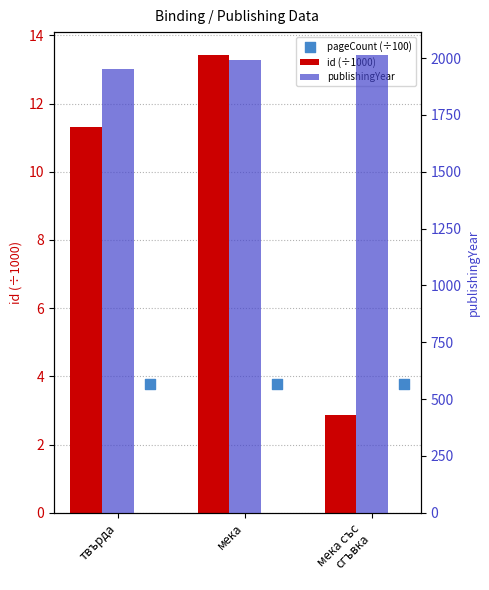

What are all the series names shown in the legend?

id (÷1000), pageCount (÷100), publishingYear